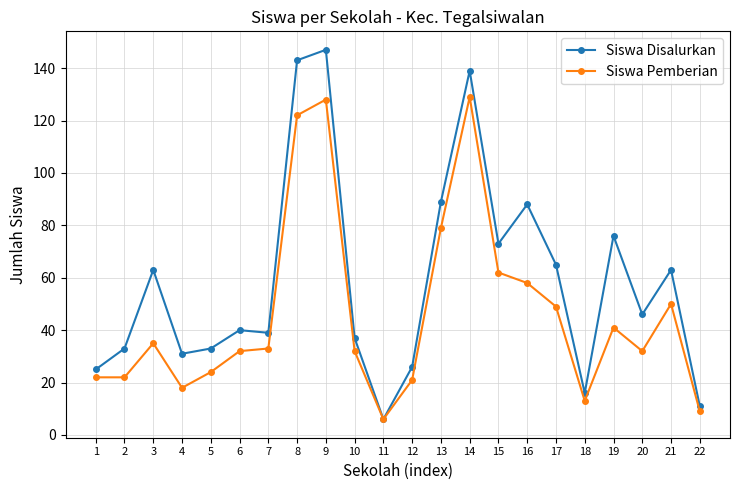

Between 16 and 21, which series saw the biggest shift?

Siswa Disalurkan